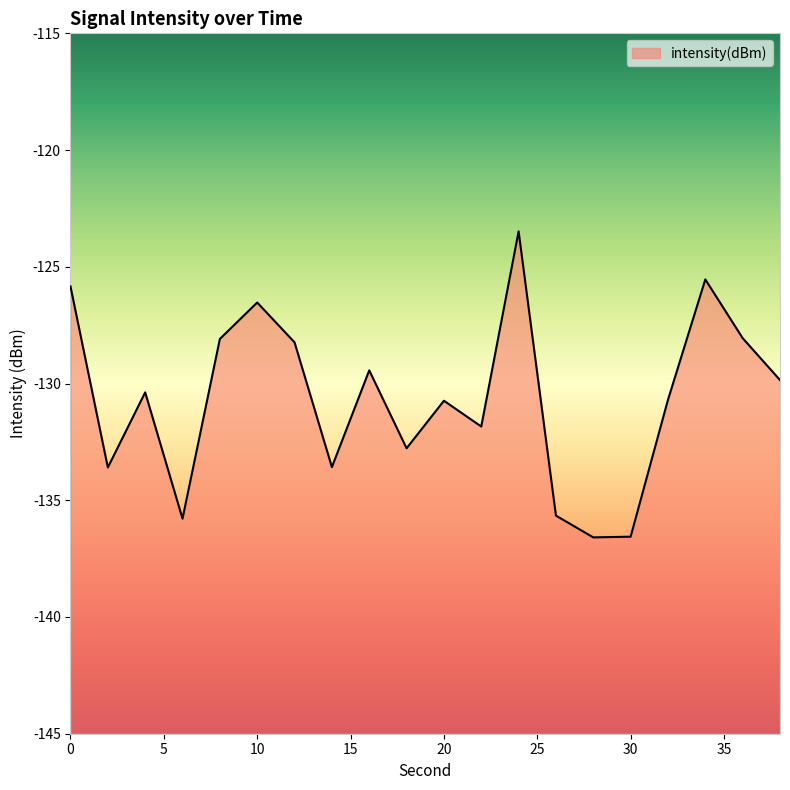

Reading left to right, extract all data points from this chart.

-125.8	-133.6	-130.4	-135.8	-128.1	-126.5	-128.2	-133.6	-129.4	-132.8	-130.7	-131.8	-123.5	-135.7	-136.6	-136.6	-130.7	-125.5	-128.1	-129.9